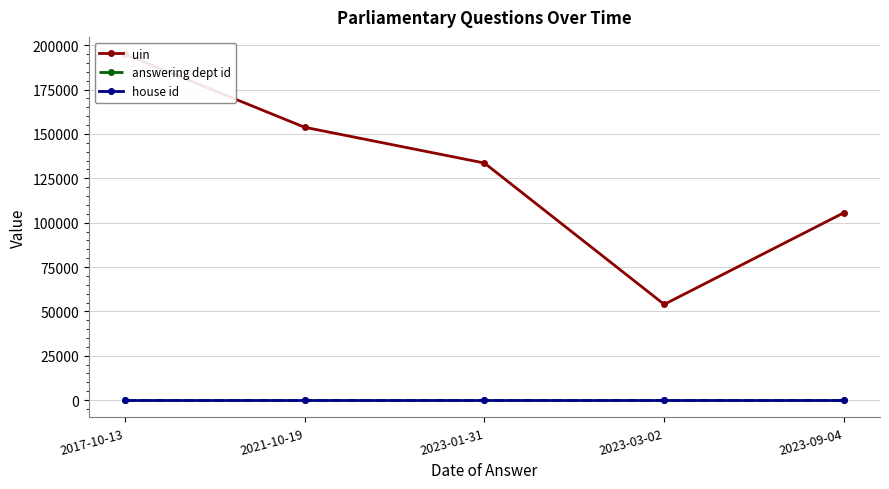

Which category has the highest value in the uin series?

2017-10-13